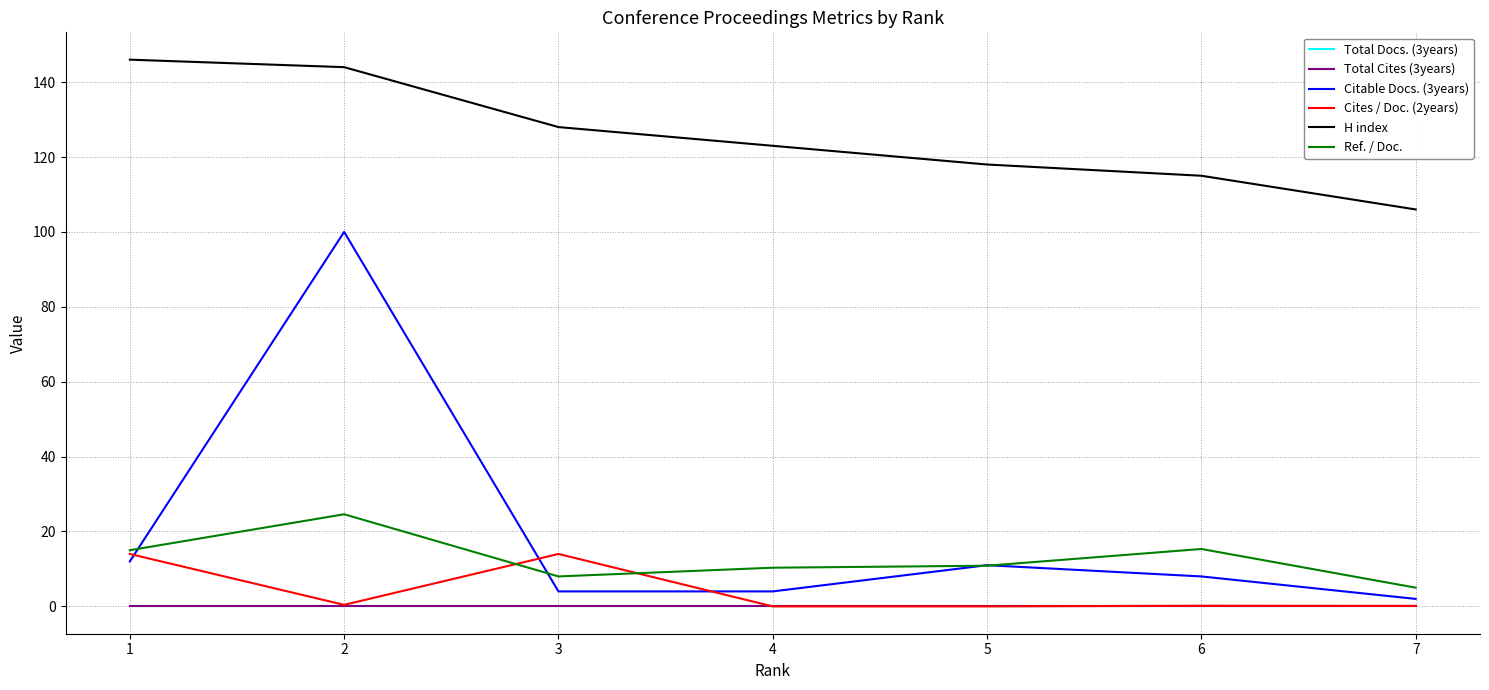

List the series in order of their peak value, highest first.

H index, Citable Docs. (3years), Ref. / Doc., Cites / Doc. (2years), Total Docs. (3years), Total Cites (3years)